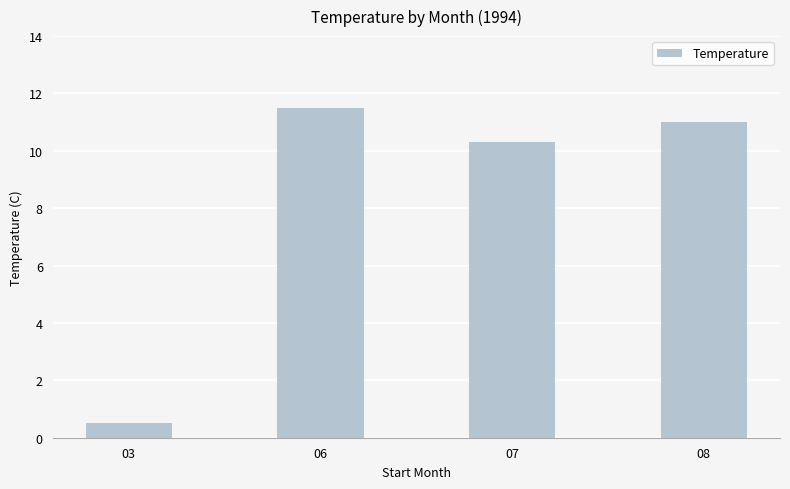

What is the sum of all values?

33.3